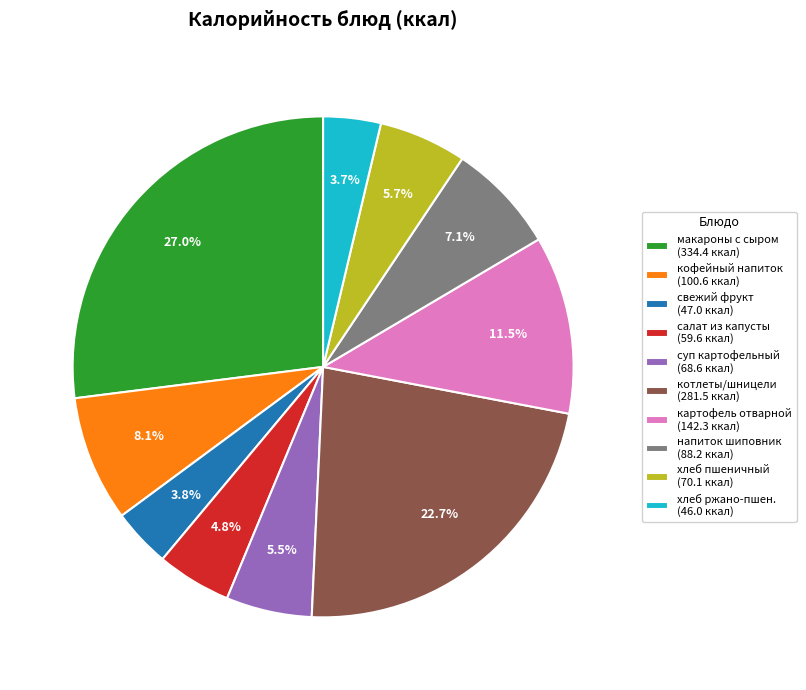

What portion of the pie excludes хлеб ржано-пшен. (46.0 ккал)?

96.3%